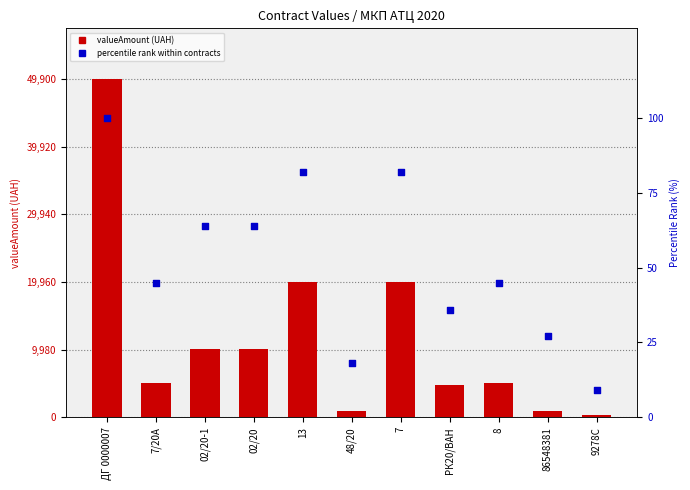

Which series has the widest spread of Y values?

valueAmount (UAH)